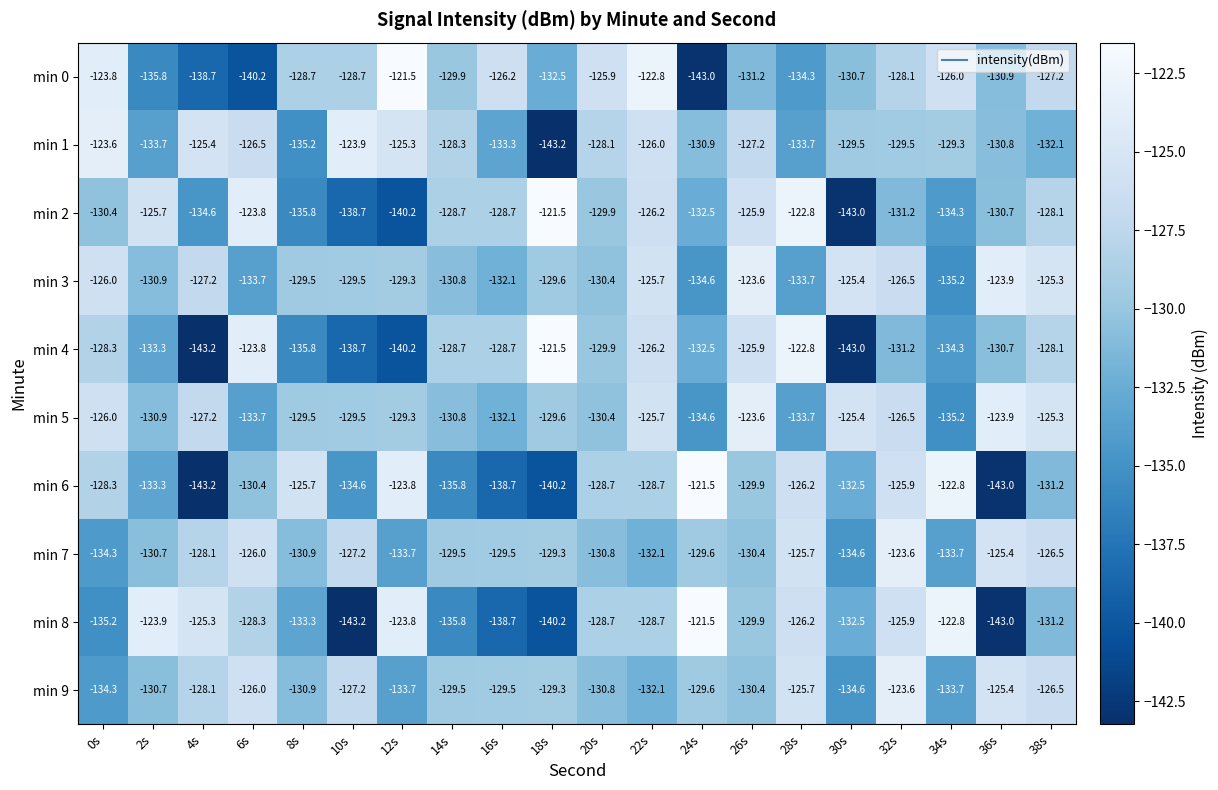

What is the spread (max minus min) of values at 8s?

10.1